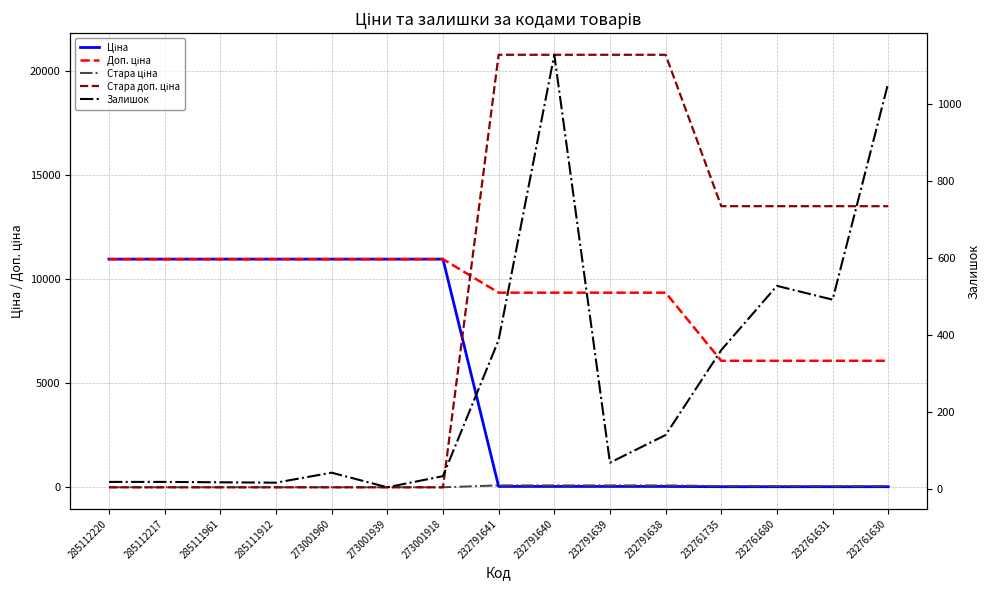

What is the sum of all Залишок values?

4309.0